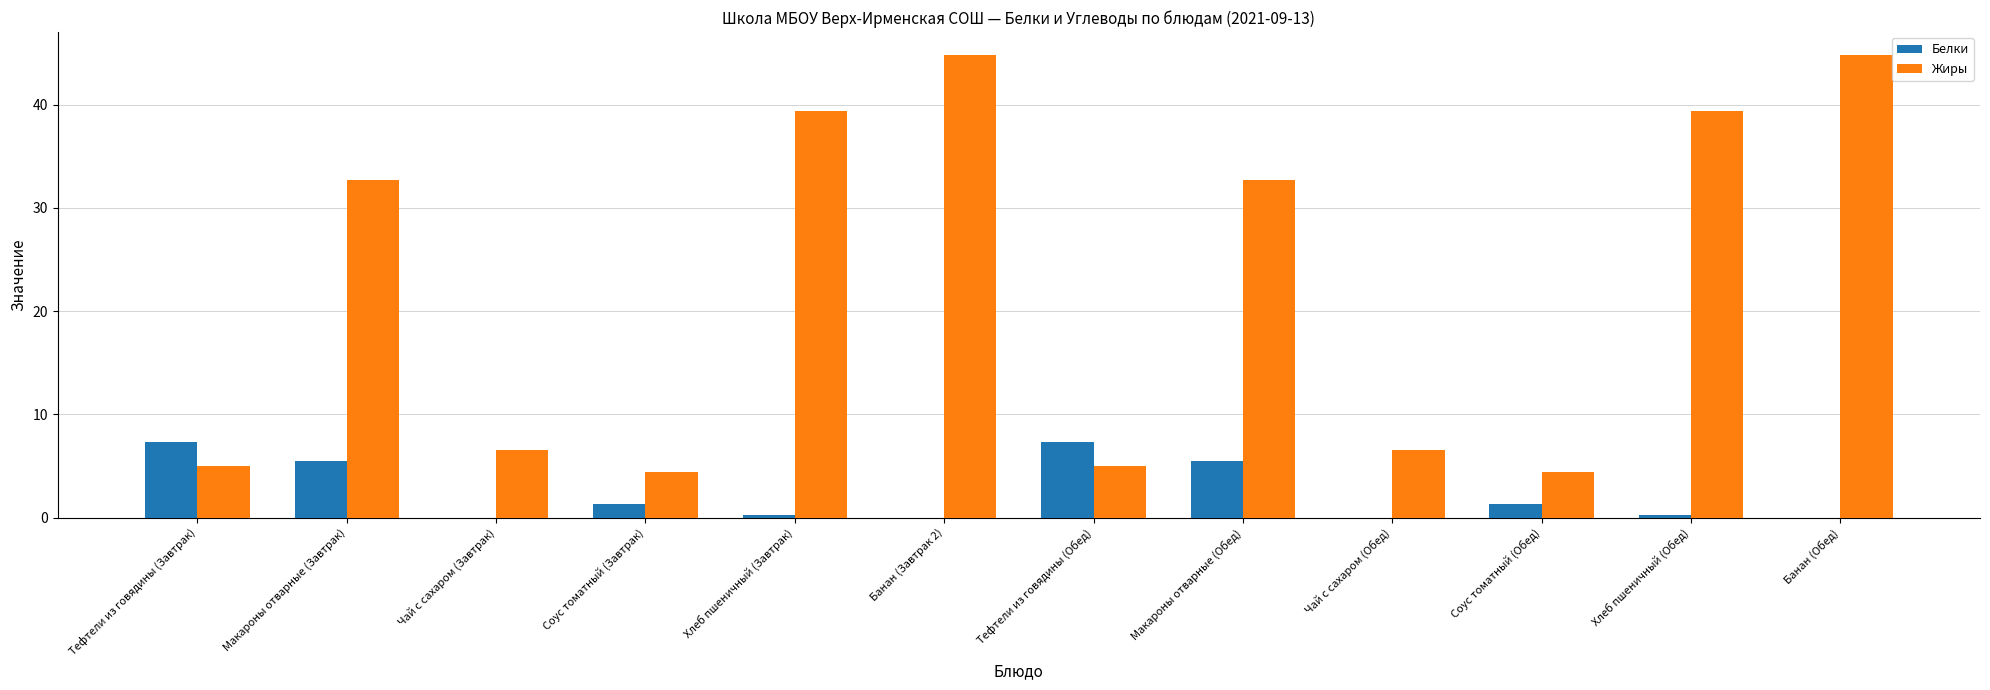

What is the approximate value of Жиры at Чай с сахаром (Обед)?

6.5